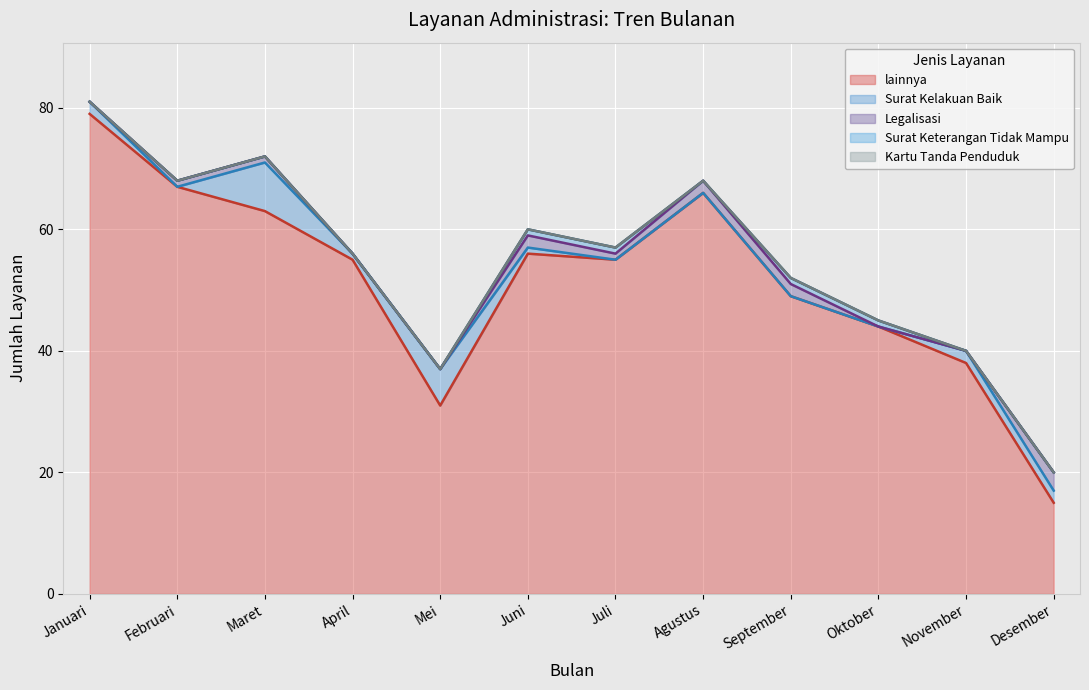

Which category has the highest value in the lainnya series?

Januari